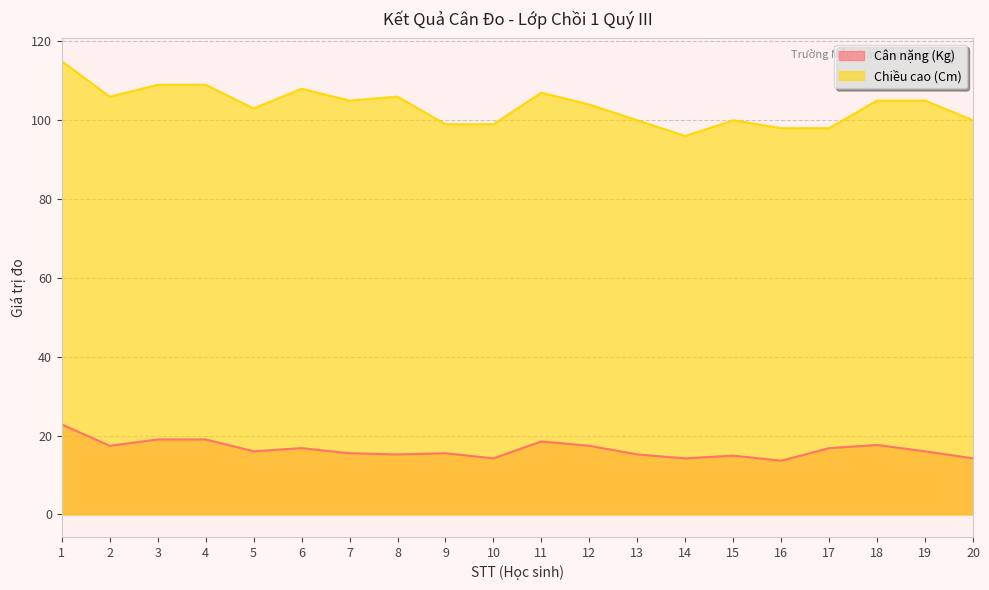

The Chiều cao (Cm) series shows 24.7 at 1. True or false?

False